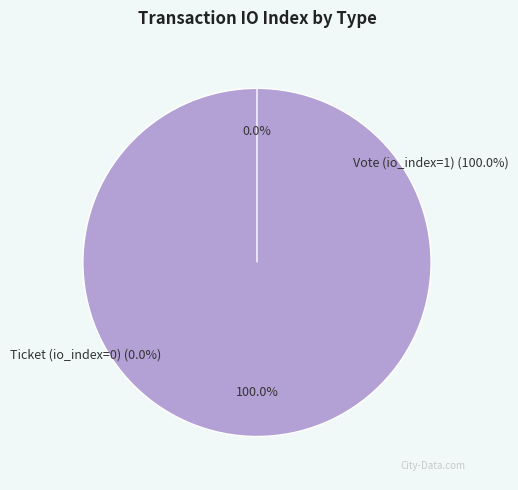

Which category accounts for the majority?

Vote